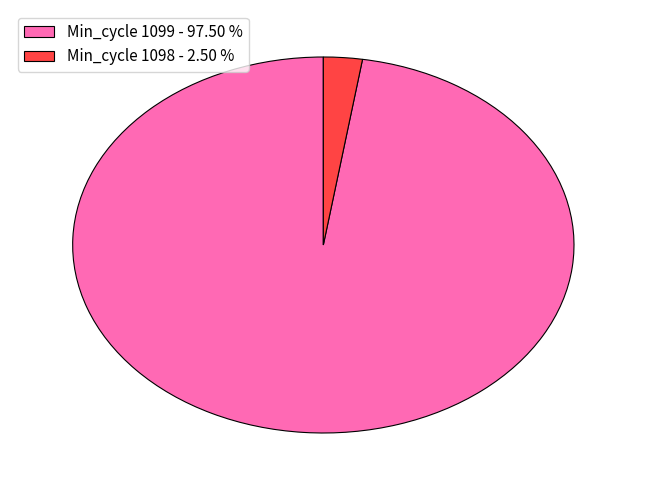

Is the sum of Min_cycle 1098 - 2.50 % and Min_cycle 1099 - 97.50 % greater than half?

Yes